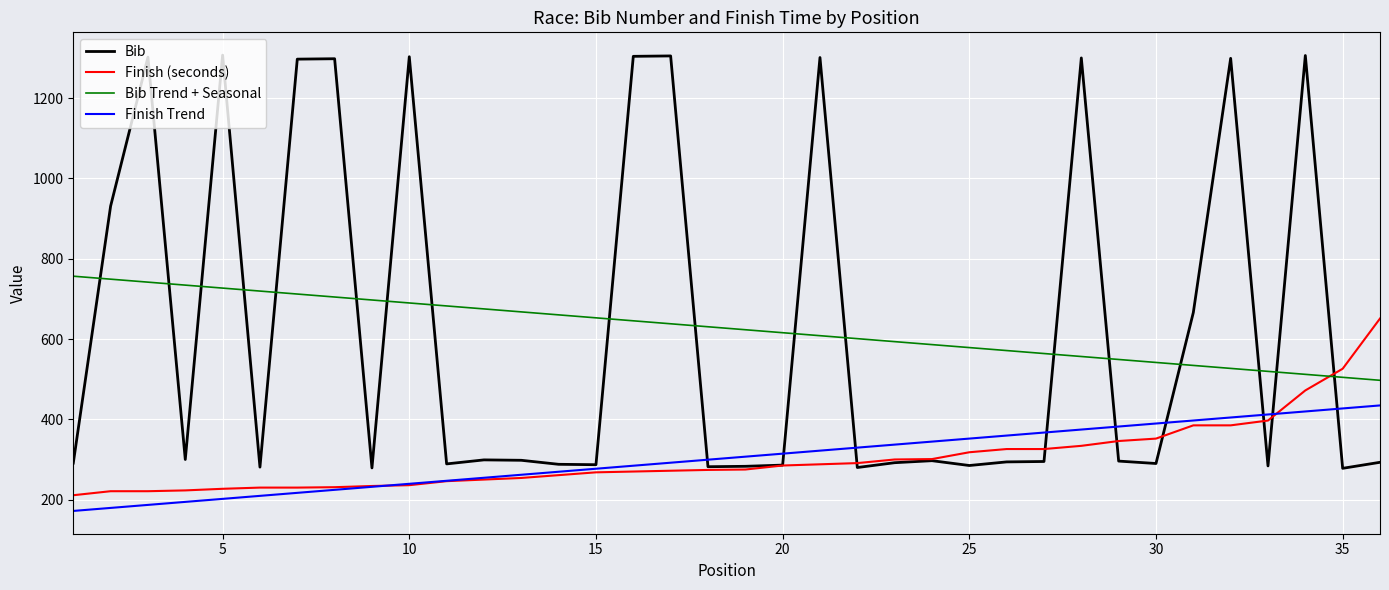

What is the sum of all Finish (seconds) values?

10917.0